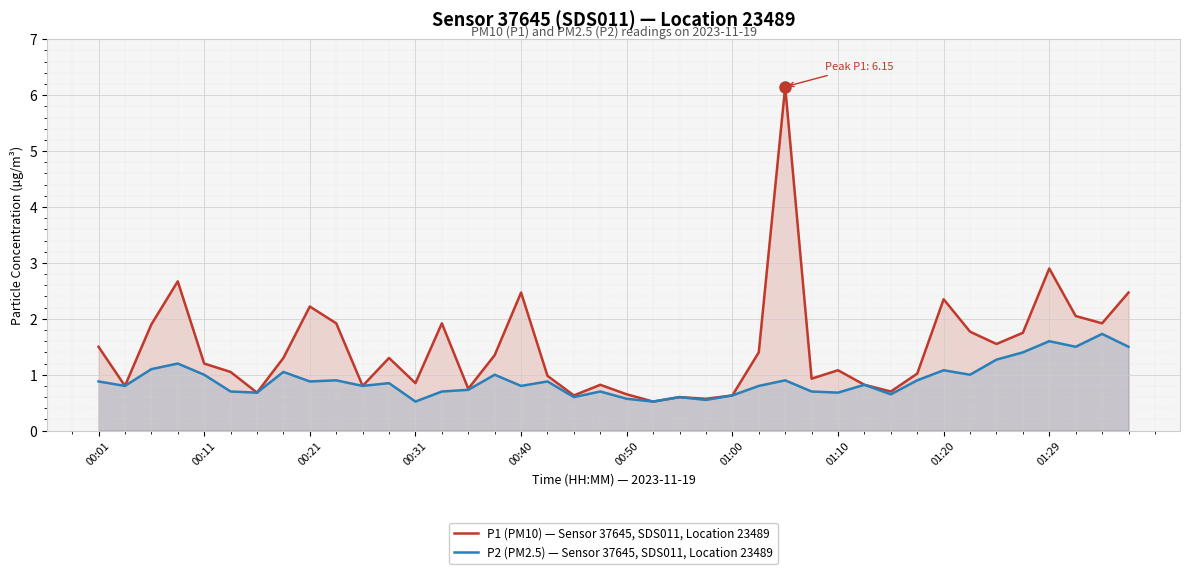

Which series has the largest total across all categories?

P1 (PM10) — Sensor 37645, SDS011, Location 23489